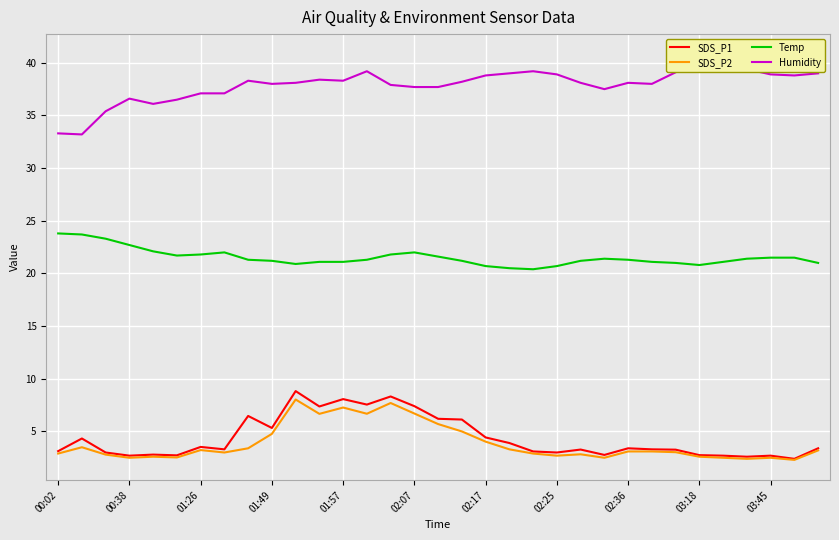

Count the number of data series in this chart.

4